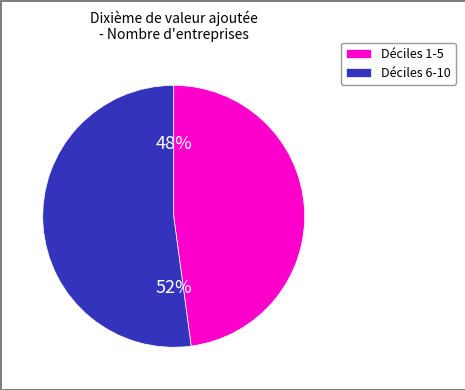

Does any single category account for the majority?

Yes